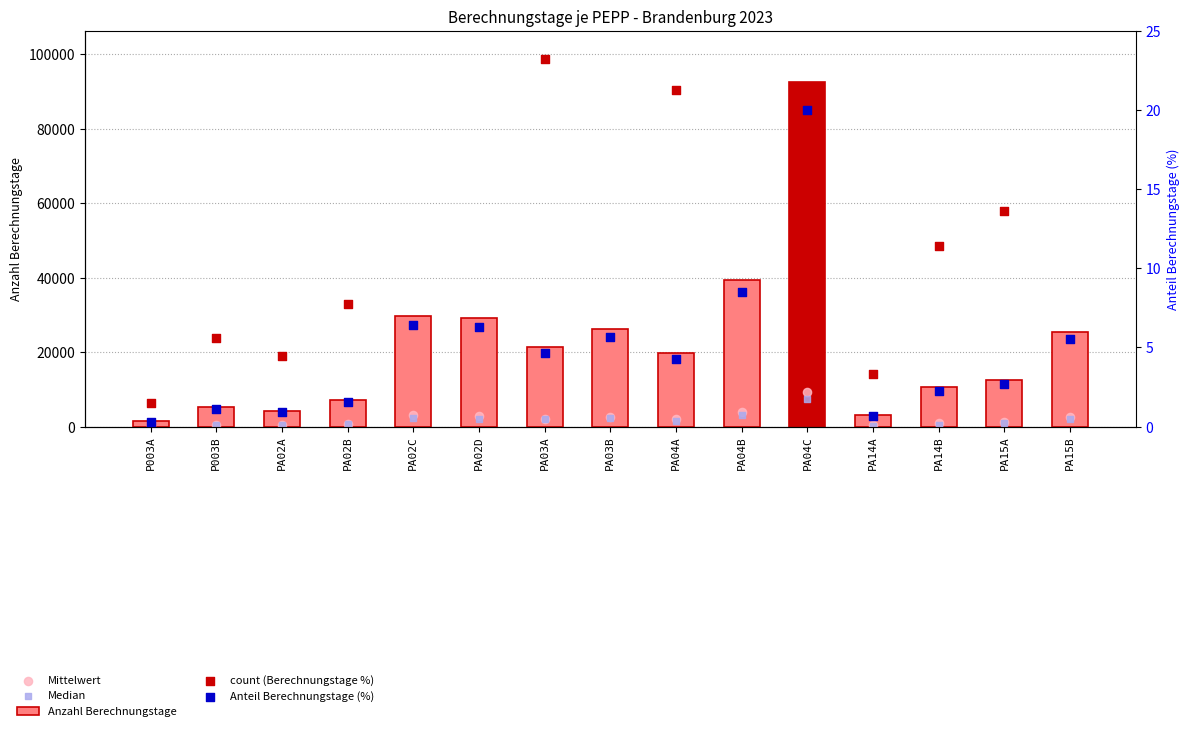

At how many categories does at least one series exceed 15879?

8